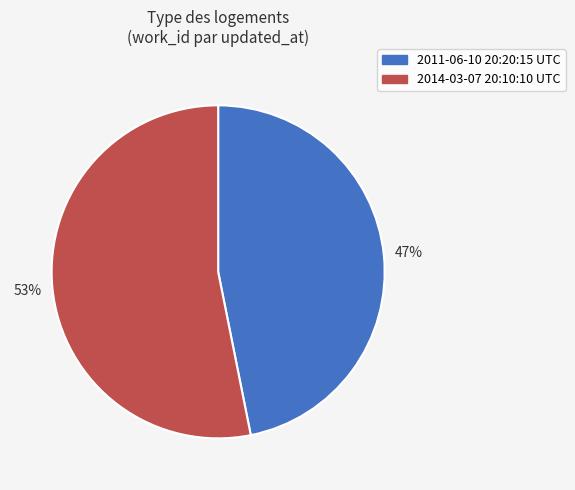

Combined, do 2014-03-07 20:10:10 UTC and 2011-06-10 20:20:15 UTC account for over 50%?

Yes